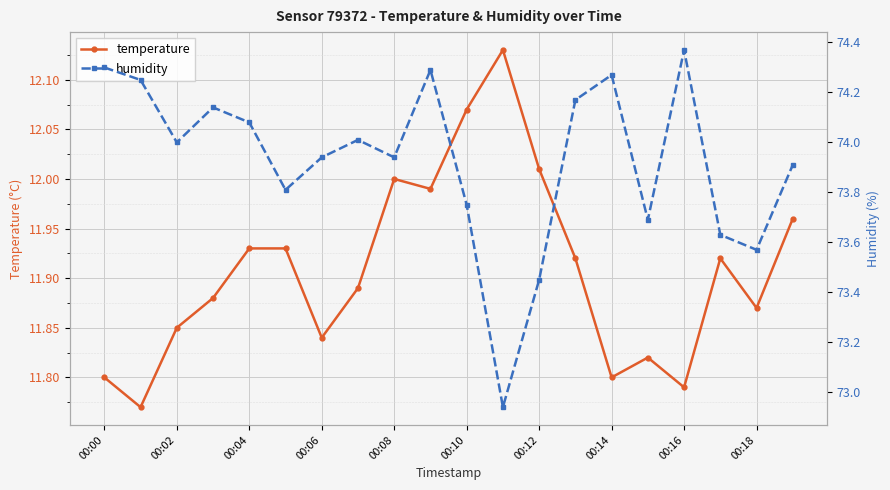

What position from the right is 00:00?

20